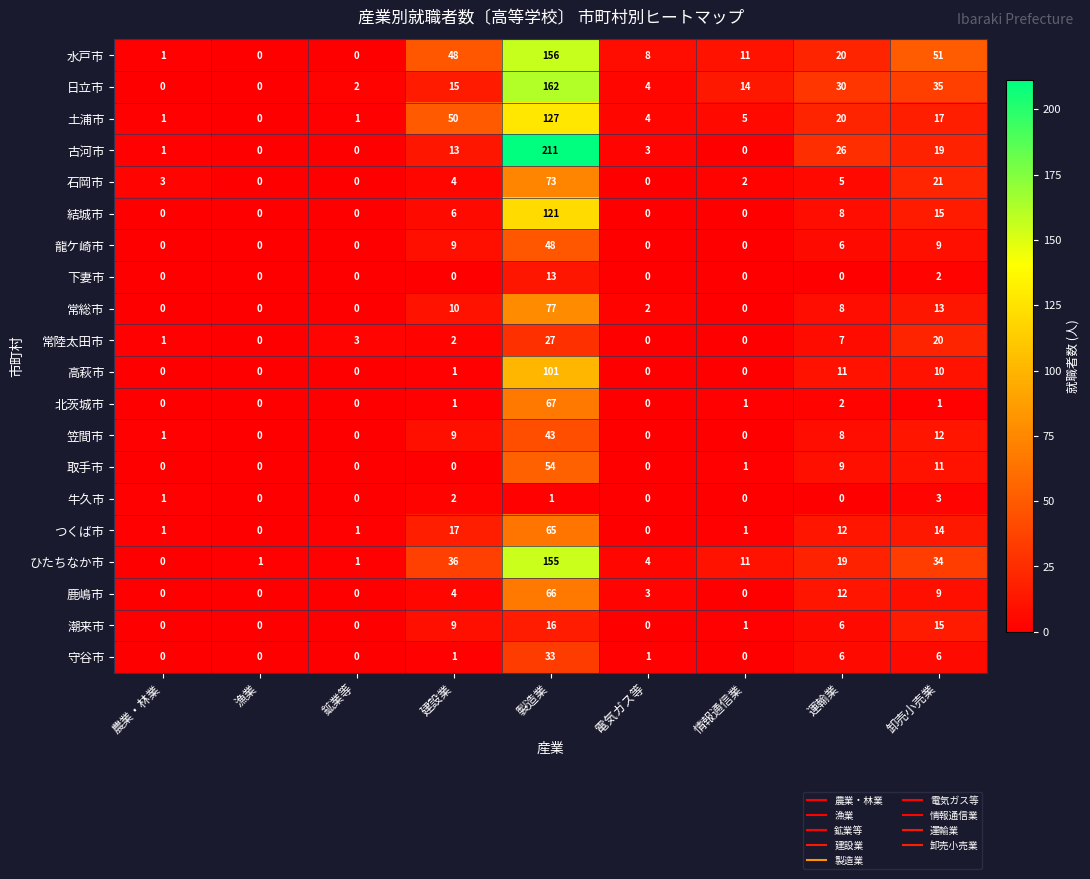

List the series in order of their peak value, highest first.

古河市, 日立市, 水戸市, ひたちなか市, 土浦市, 結城市, 高萩市, 常総市, 石岡市, 北茨城市, 鹿嶋市, つくば市, 取手市, 龍ケ崎市, 笠間市, 守谷市, 常陸太田市, 潮来市, 下妻市, 牛久市